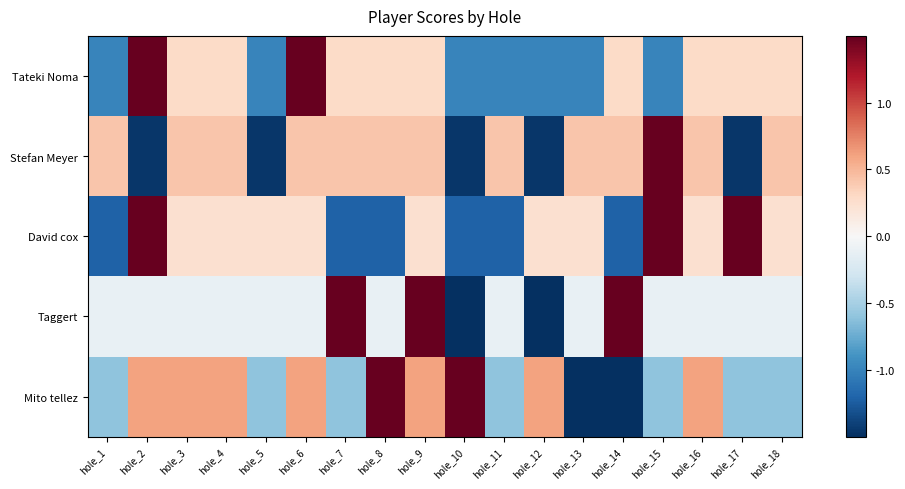

What is the spread (max minus min) of values at hole_18?

1.0